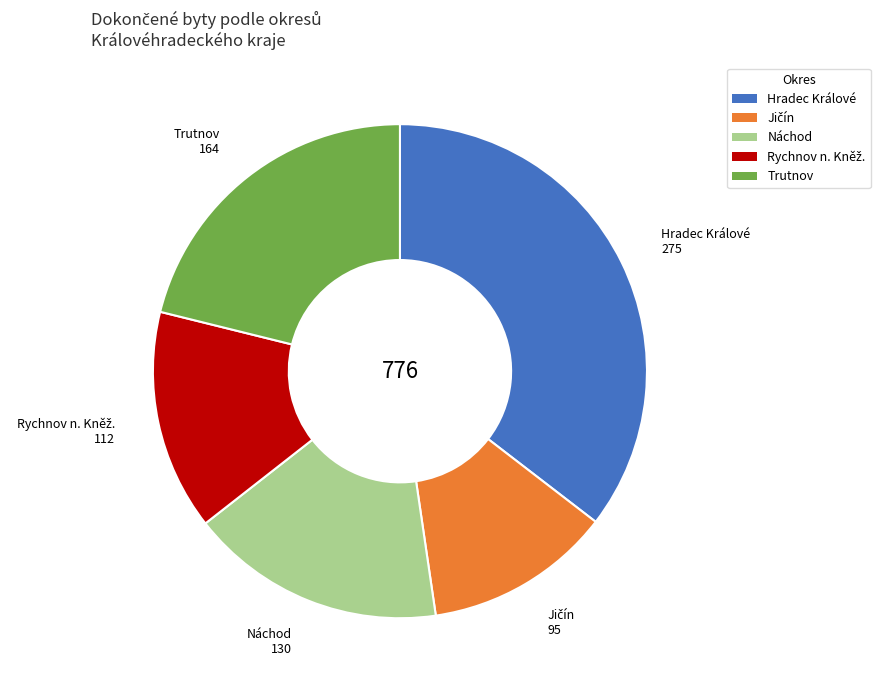

Which category has the biggest portion of the pie?

Hradec Králové